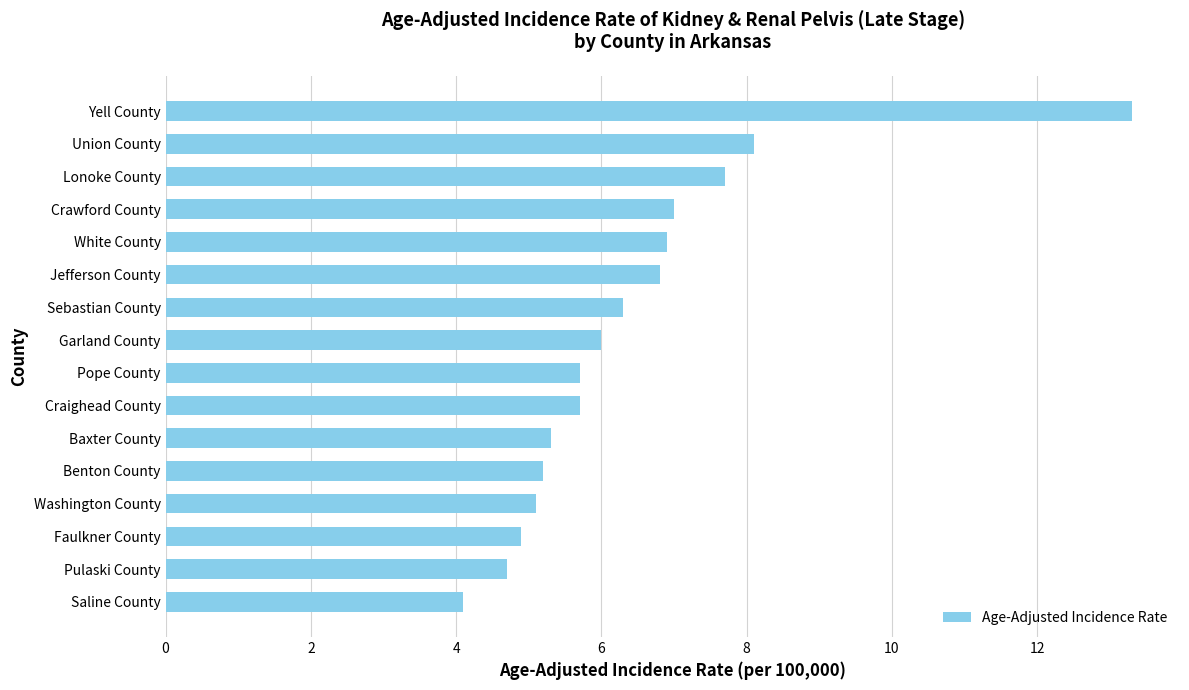

Reading top to bottom, extract all data points from this chart.

Yell County=13.3	Union County=8.1	Lonoke County=7.7	Crawford County=7.0	White County=6.9	Jefferson County=6.8	Sebastian County=6.3	Garland County=6.0	Pope County=5.7	Craighead County=5.7	Baxter County=5.3	Benton County=5.2	Washington County=5.1	Faulkner County=4.9	Pulaski County=4.7	Saline County=4.1